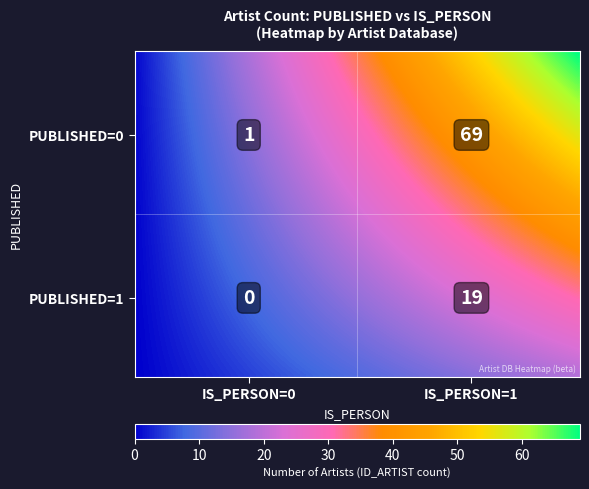

What is the difference between the maximum and minimum values?

69